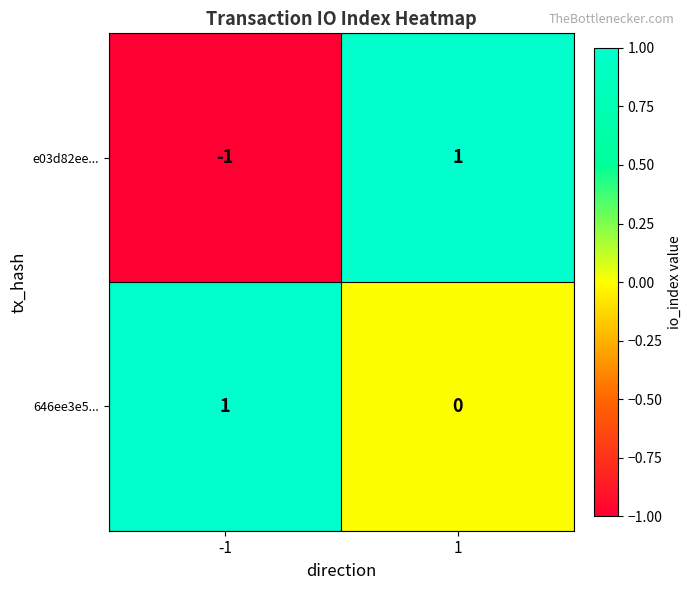

Which series has the largest total across all categories?

646ee3e5...